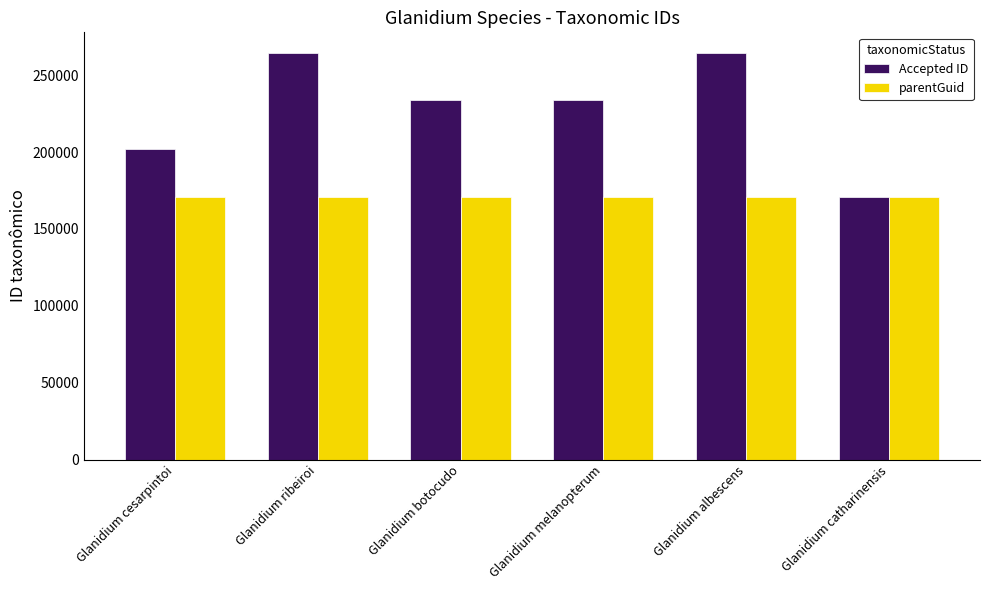

What is the difference between the Accepted ID values at Glanidium albescens and Glanidium ribeiroi?

5